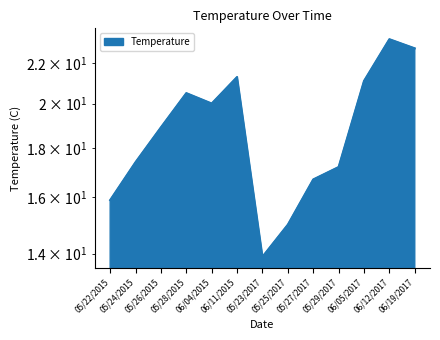

What is the label of the 11th point from the left?

06/05/2017